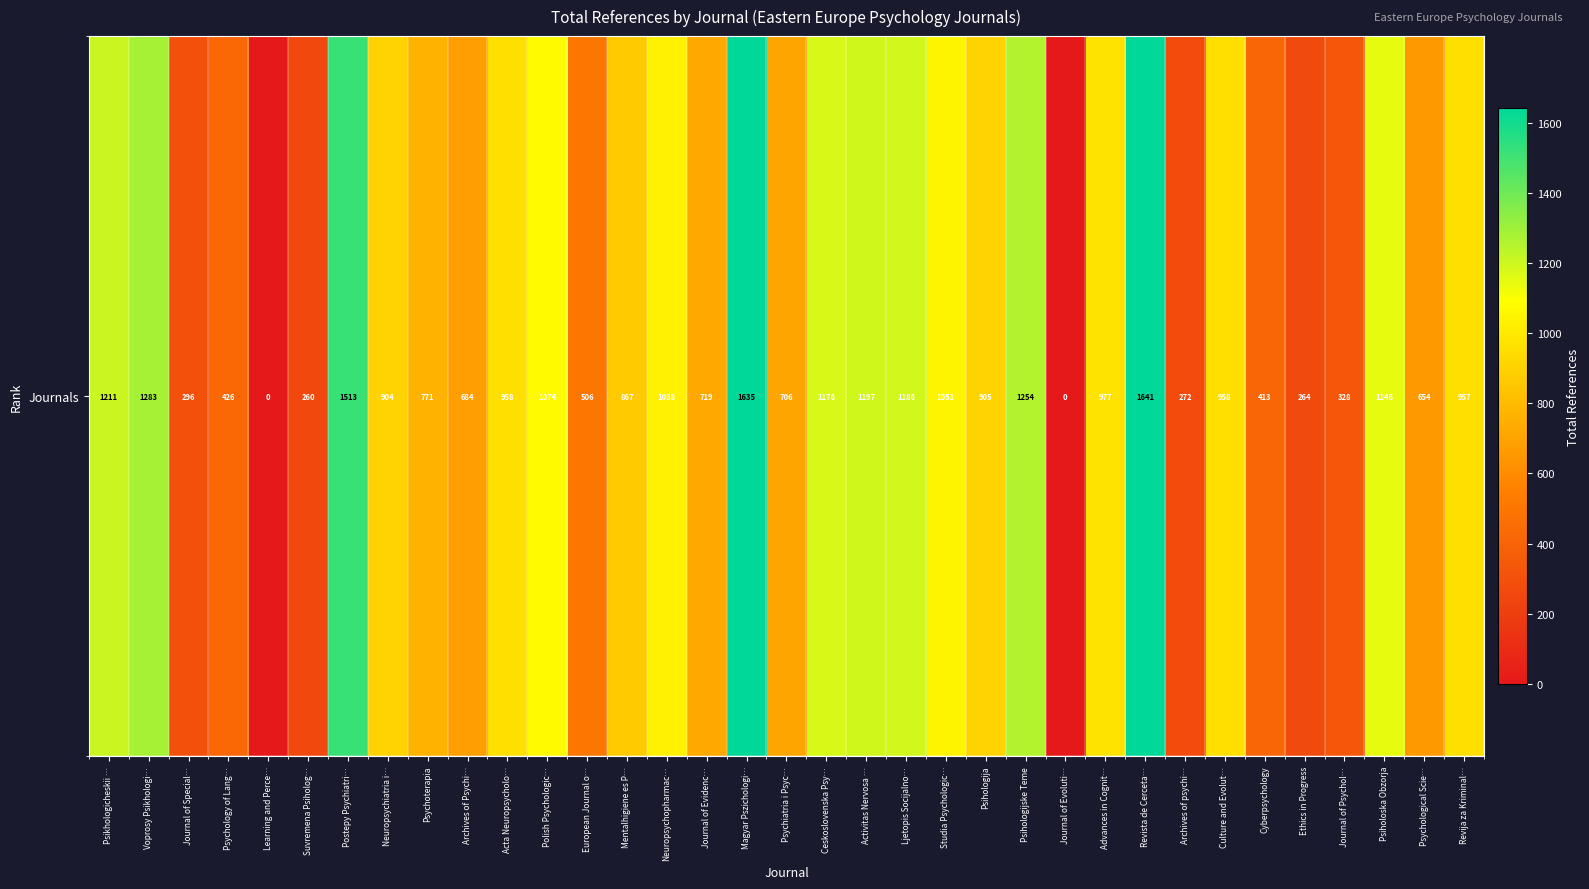

Count the number of values greater than 905.

17